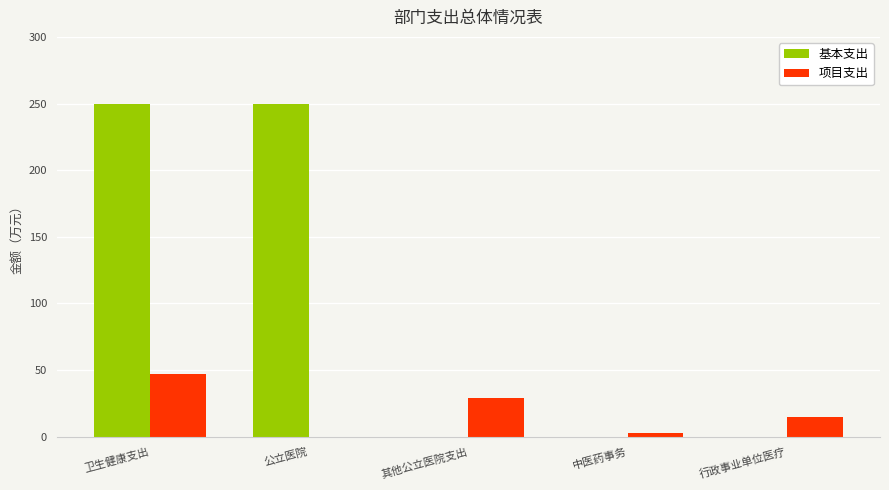

Is the value of 基本支出 at 中医药事务 greater than the value of 项目支出 at 其他公立医院支出?

No